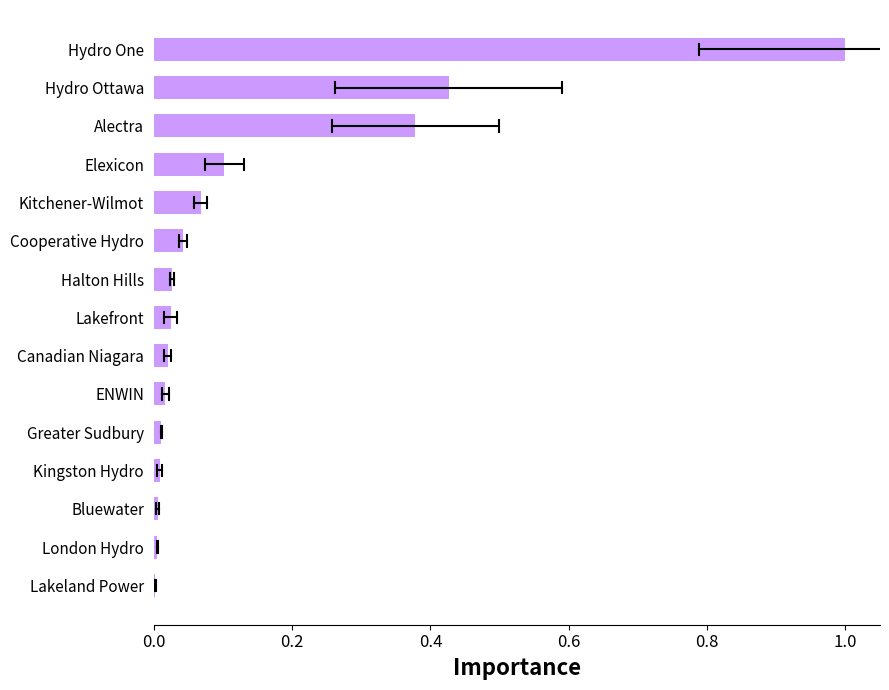

The chart shows a value of 0.1 at Elexicon. True or false?

True